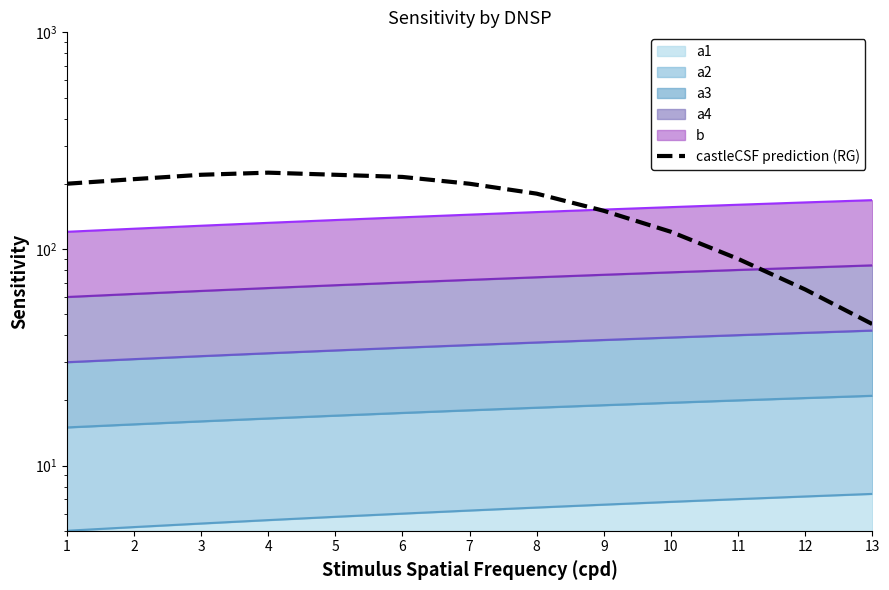

Rank the categories by value from lowest to highest.

13, 12, 11, 10, 9, 8, 1, 7, 2, 6, 3, 5, 4